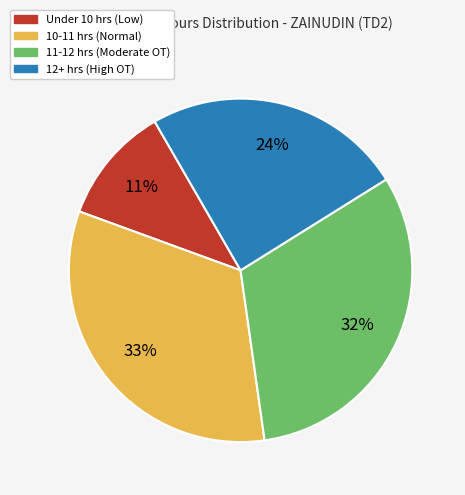

To the nearest percent, what is the average slice percentage?

25%